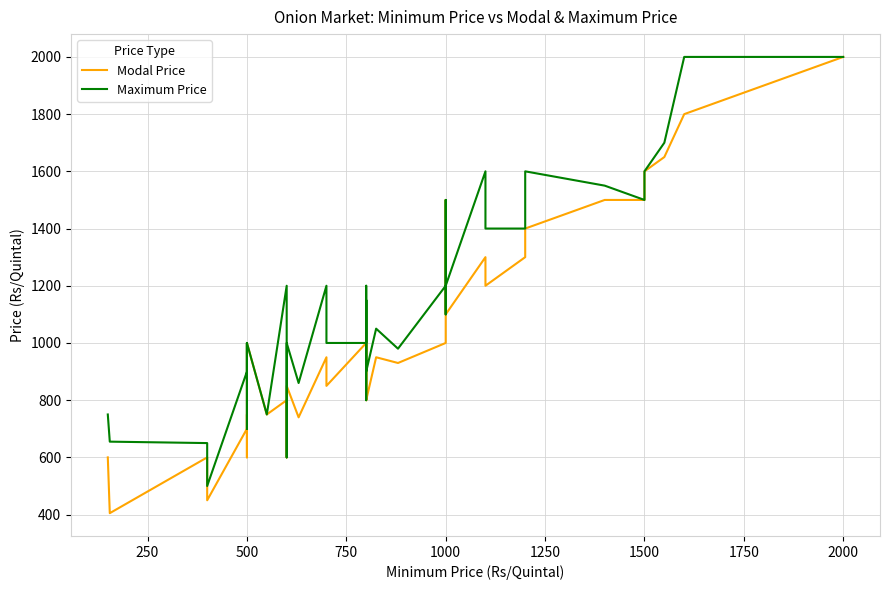

True or false: Maximum Price and Modal Price intersect in this chart.

False